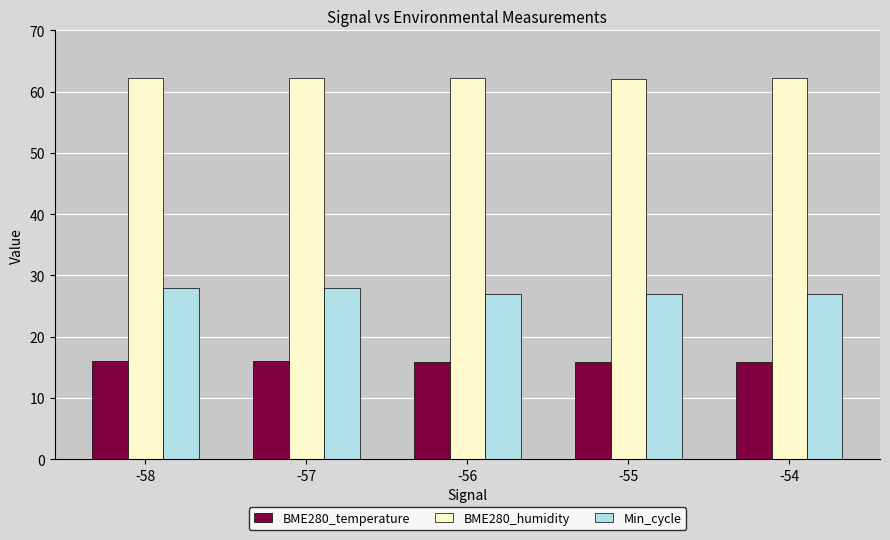

What is the sum of the Min_cycle values at -55 and -57?

55.0